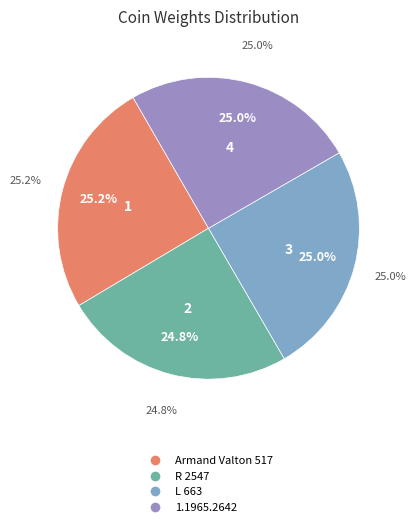

Which slice is the smallest?

R 2547